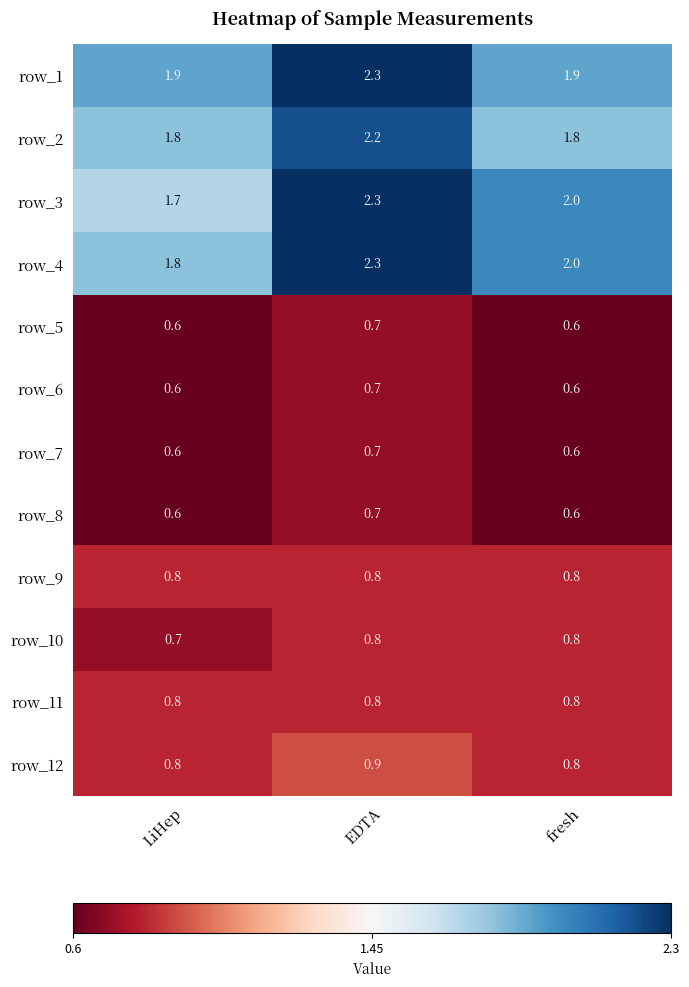

What is the minimum value shown in the chart?

0.6